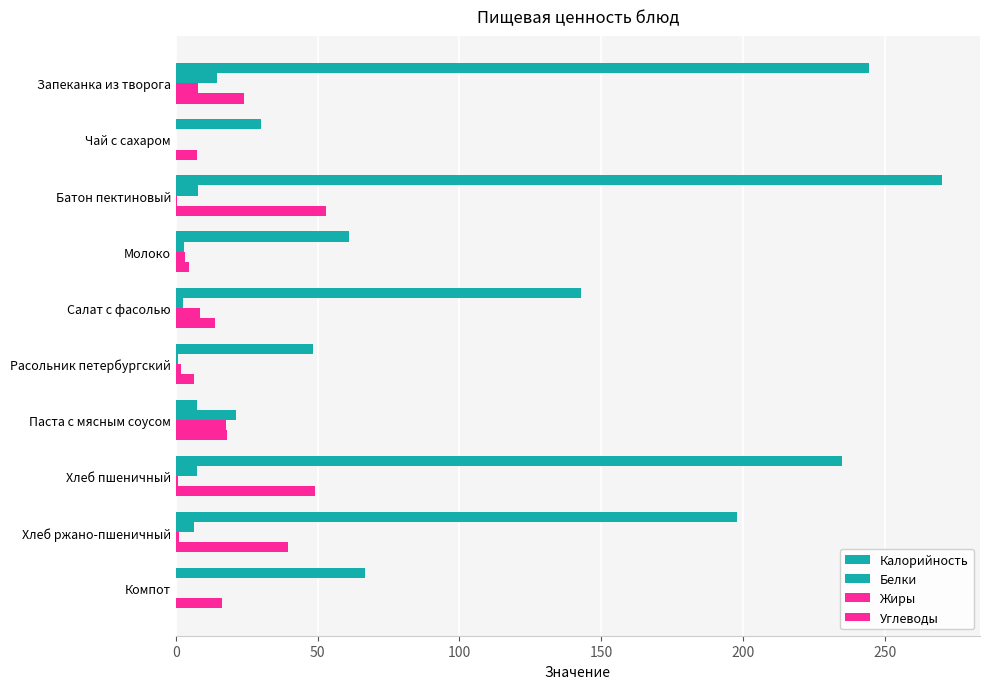

How many distinct data groups are displayed?

4